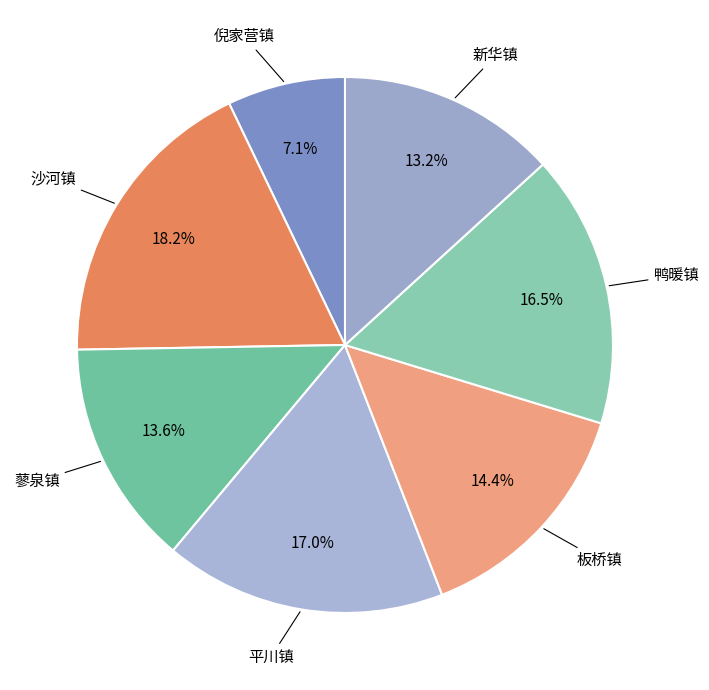

Is there any slice that represents more than half of the pie?

No